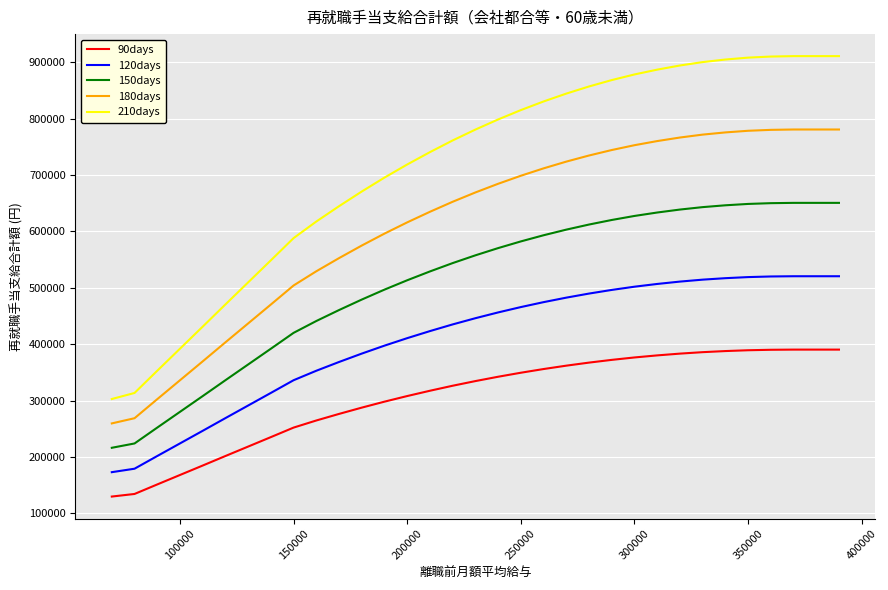

What is the average value of the 150days series?

510026